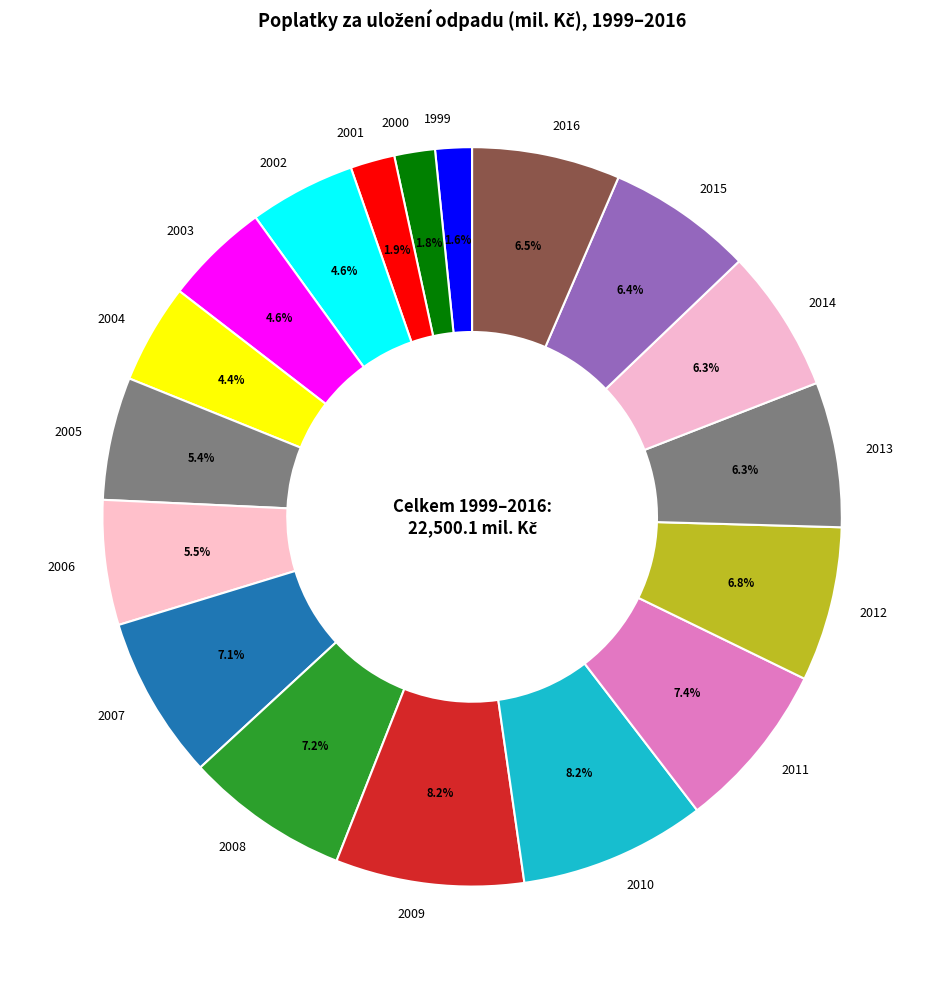

Combined, what portion of the pie is 2001 and 2015?

8.3%